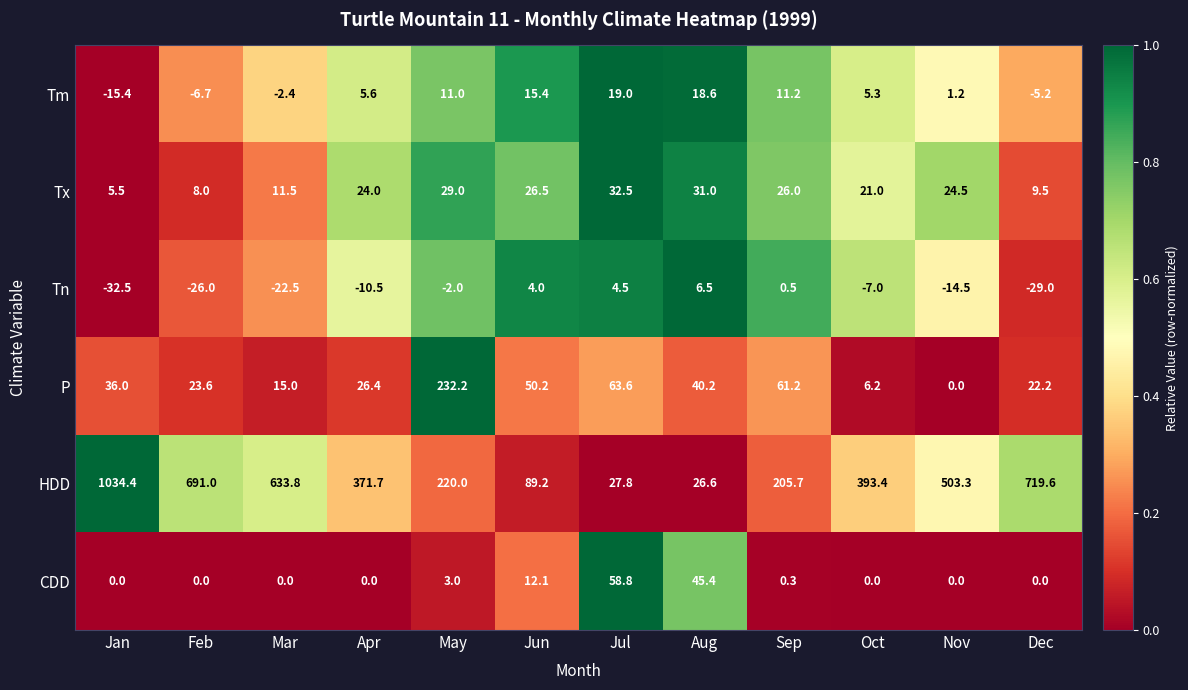

Which series has the largest range (max minus min)?

HDD